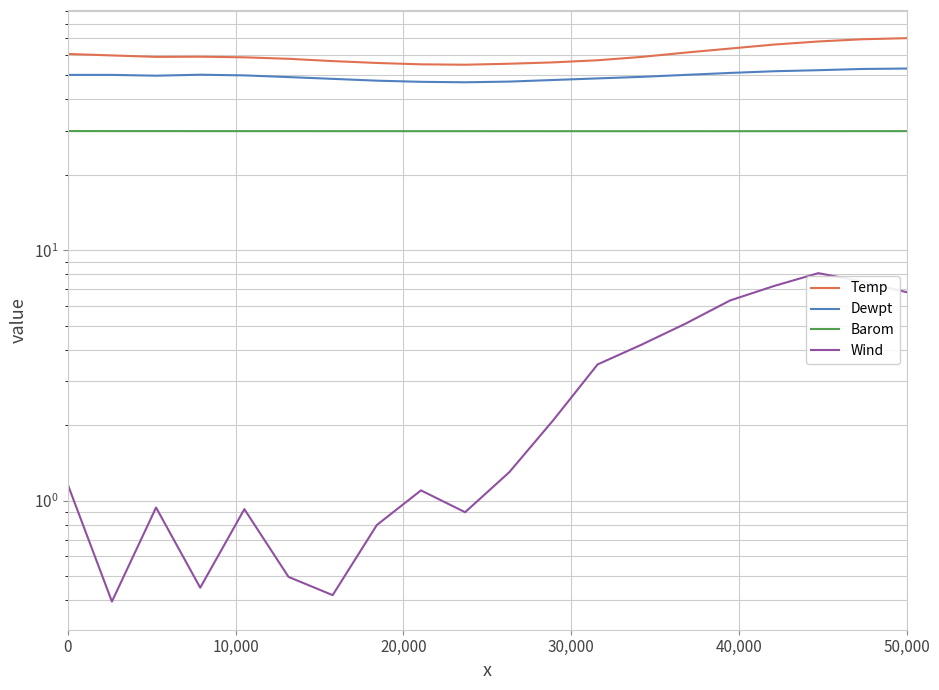

Which series has the largest total across all categories?

Temp